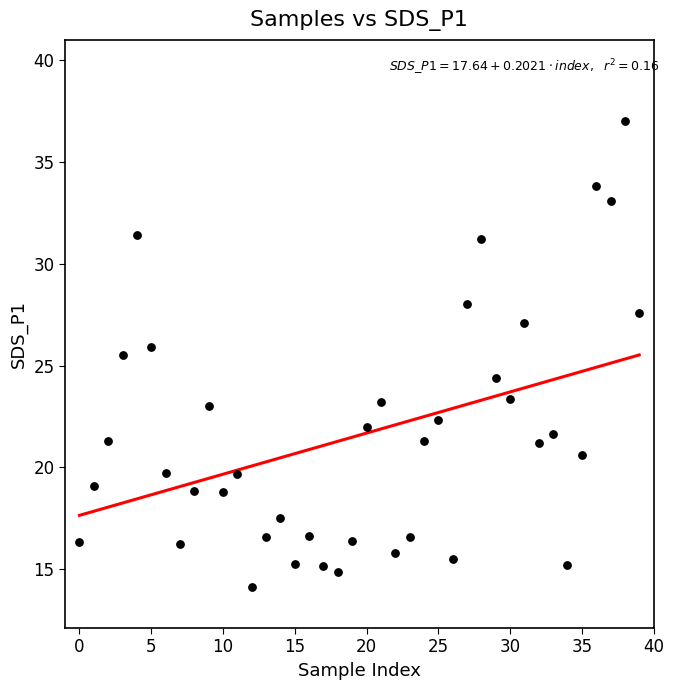

What is the range of Y values (max minus min)?

22.9